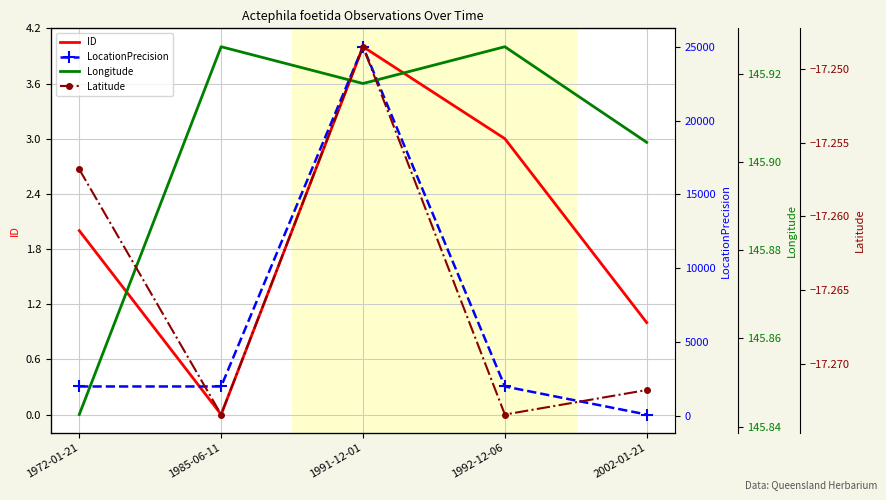

True or false: Latitude and Longitude cross at least once.

False